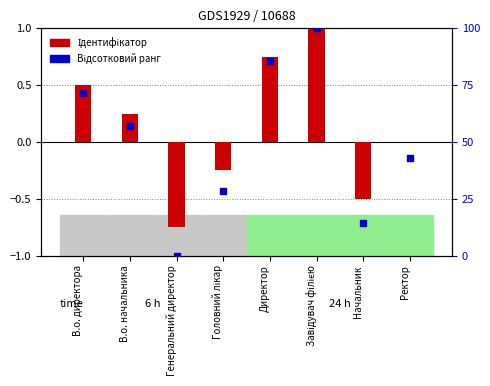

Which series has the widest spread of Y values?

Відсотковий ранг